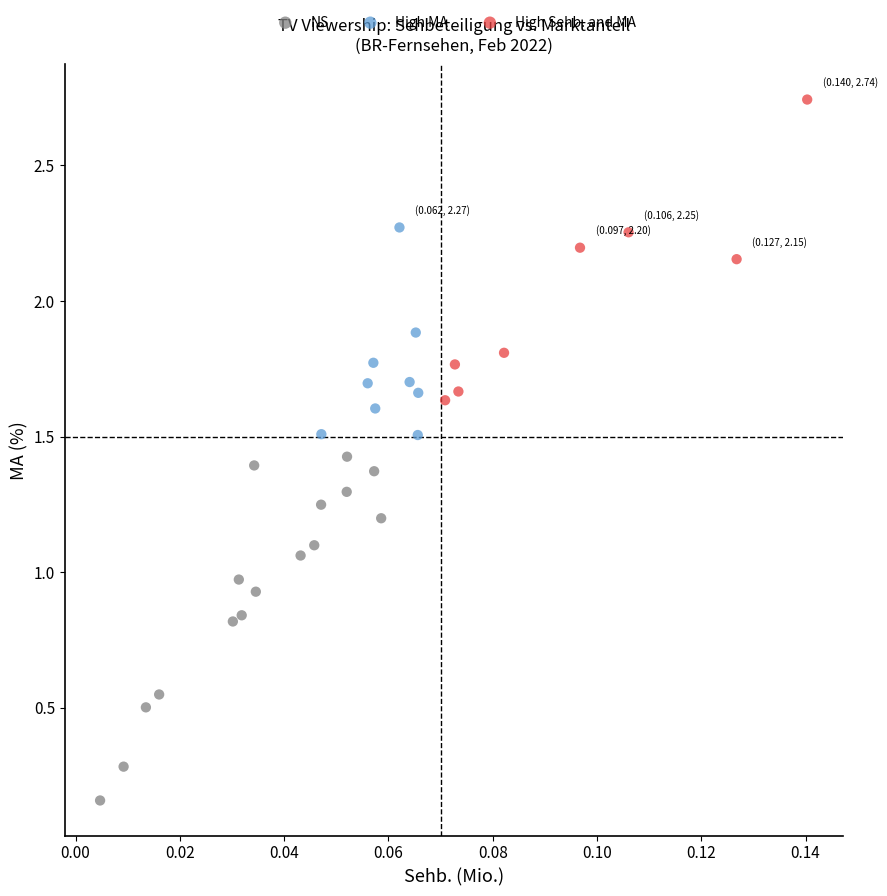

Which series reaches the minimum Y coordinate?

NS